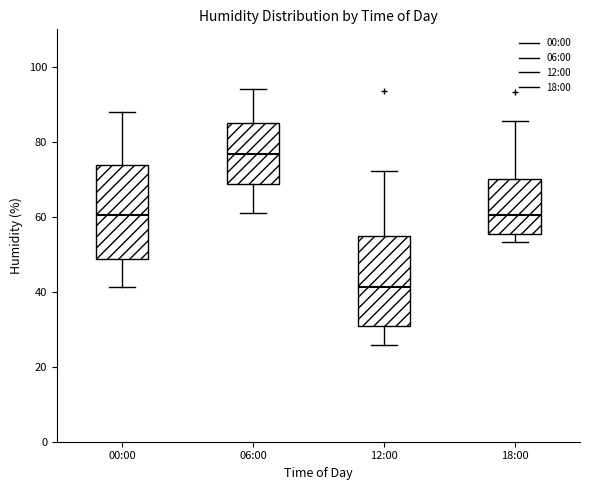

Reading left to right, read every box against the y-axis: the position of its median line, the range the box covers, and the ends of its whiskers. The values are not printed on the chart, so give them approximately, as read against the axis.

00:00: median 60, box 48 to 74, whiskers 42 to 88
06:00: median 76, box 68 to 86, whiskers 60 to 94
12:00: median 42, box 30 to 54, whiskers 26 to 72
18:00: median 60, box 56 to 70, whiskers 54 to 86